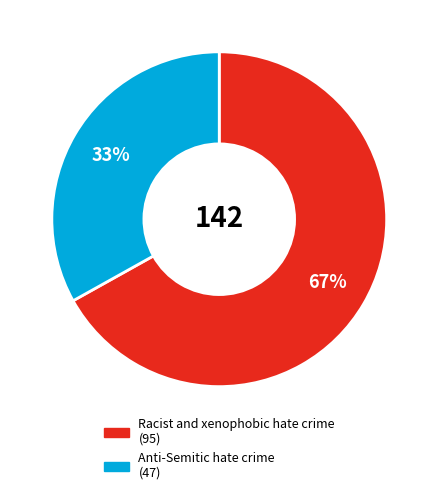

Is there a majority slice in this chart?

Yes